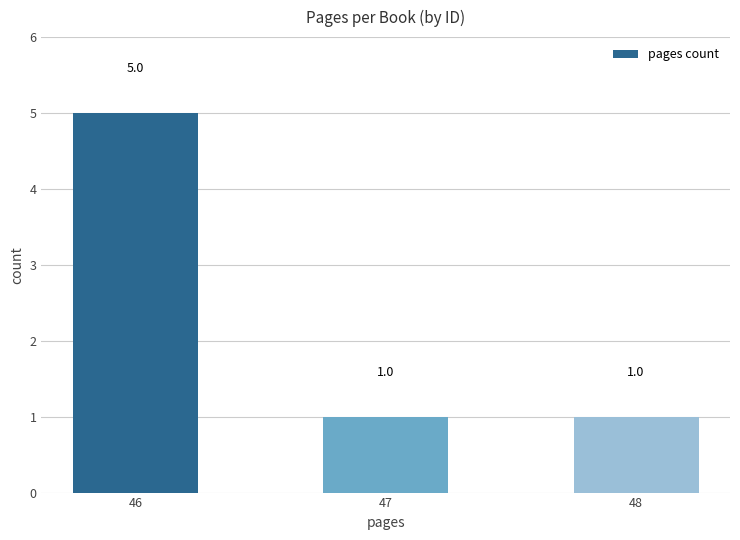

Between 48 and 46, which is larger?

46